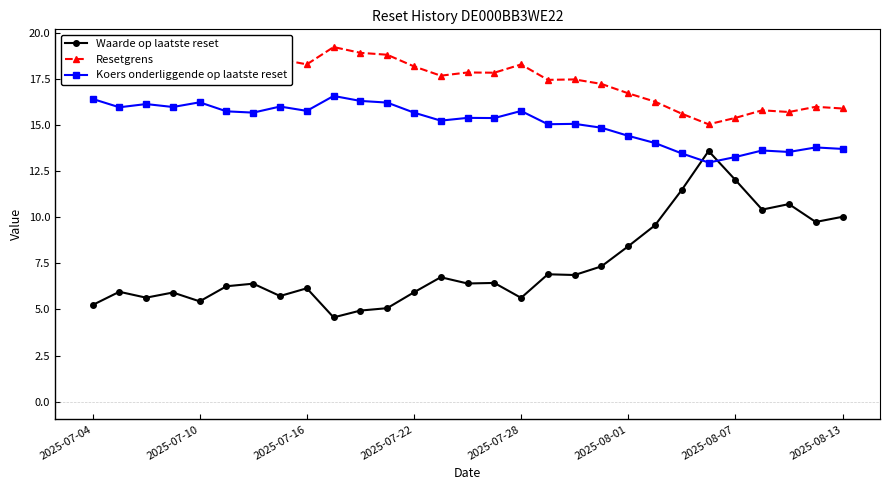

Rank the series by their average value, from highest to lowest.

Resetgrens, Koers onderliggende op laatste reset, Waarde op laatste reset